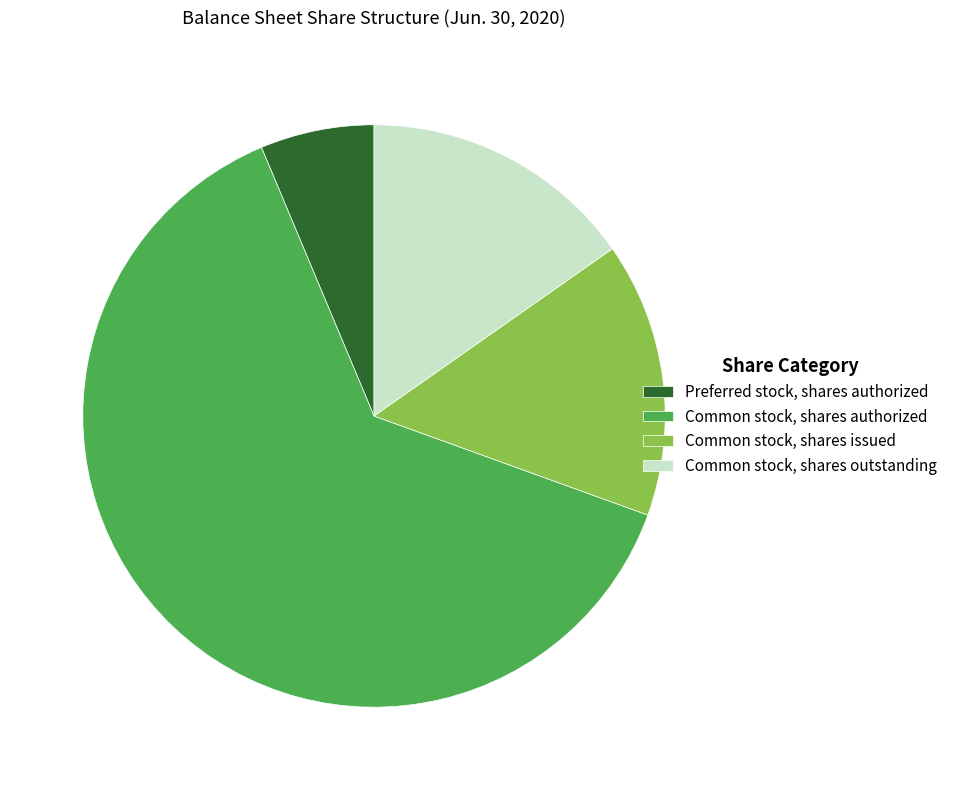

Is the sum of Common stock, shares outstanding and Common stock, shares authorized greater than half?

Yes